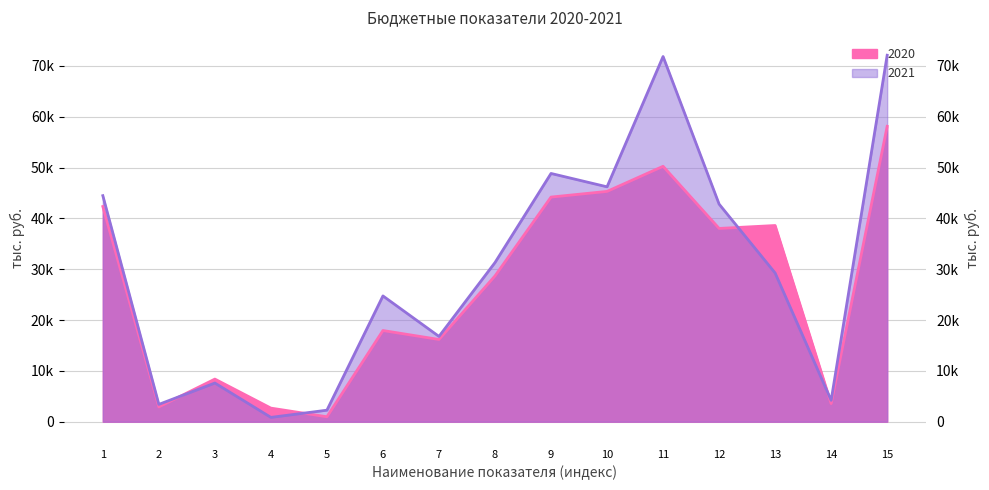

True or false: 2021 and 2020 intersect in this chart.

True